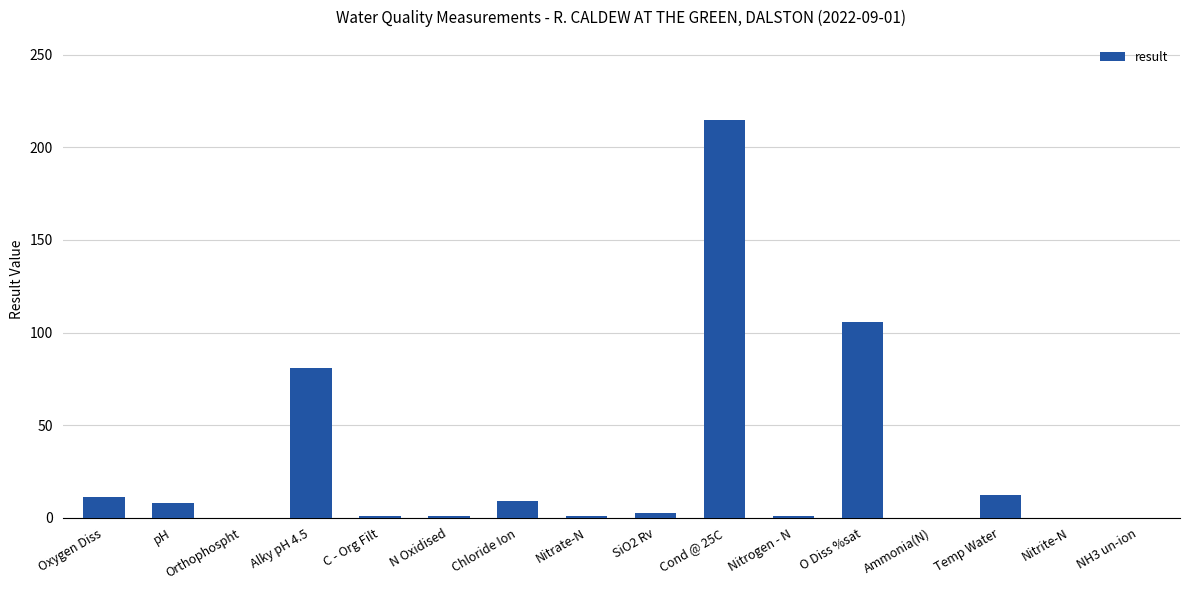

Which label corresponds to the largest value in the chart?

Cond @ 25C